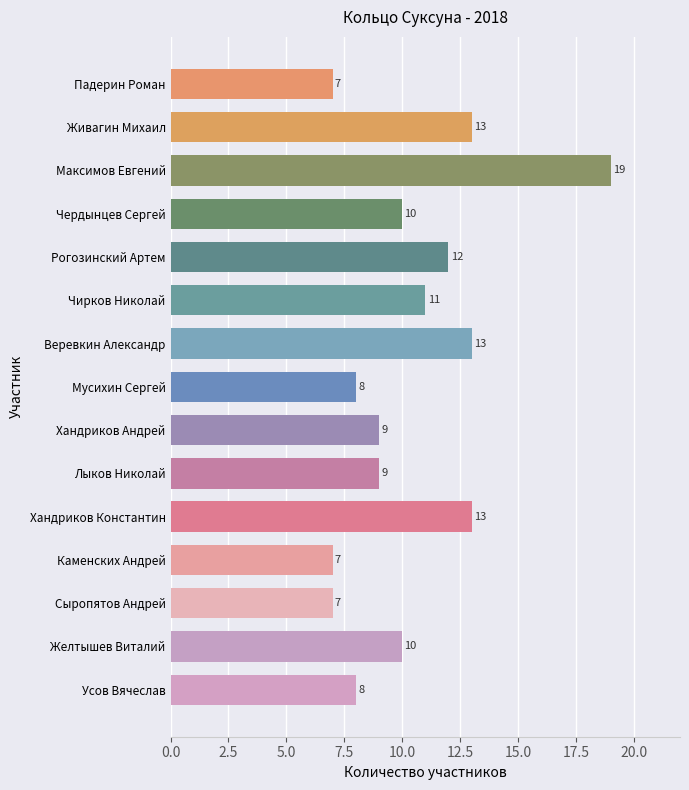

What is the maximum value shown in the chart?

19